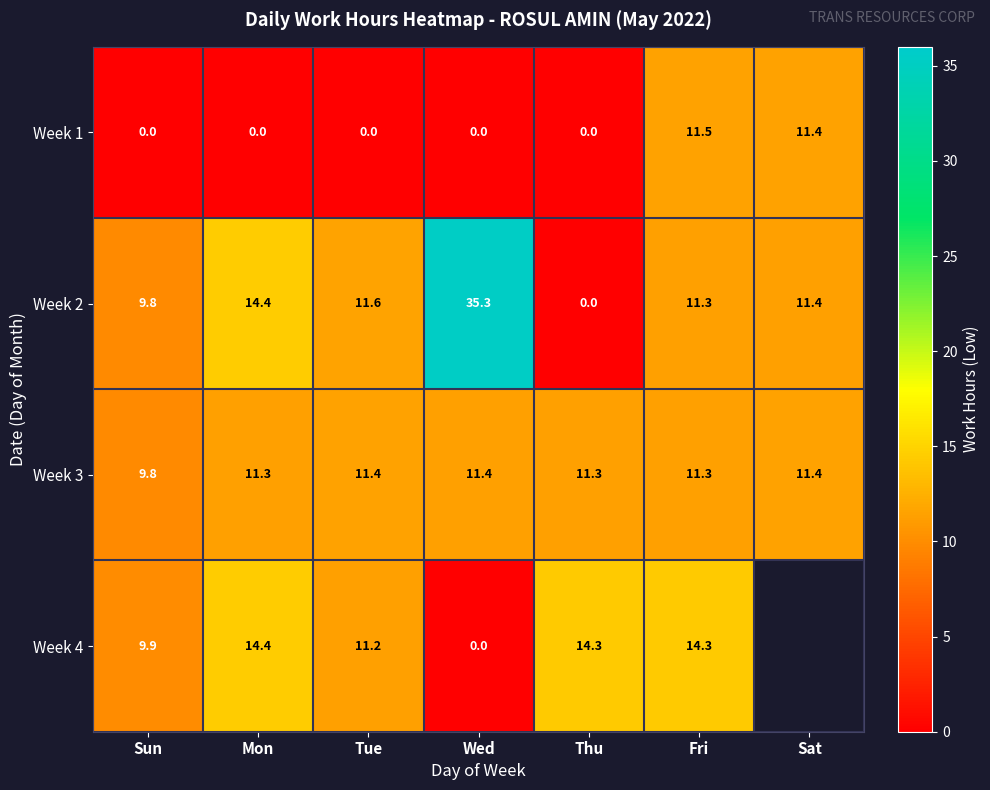

What is the total value across all series at Sun?

29.5